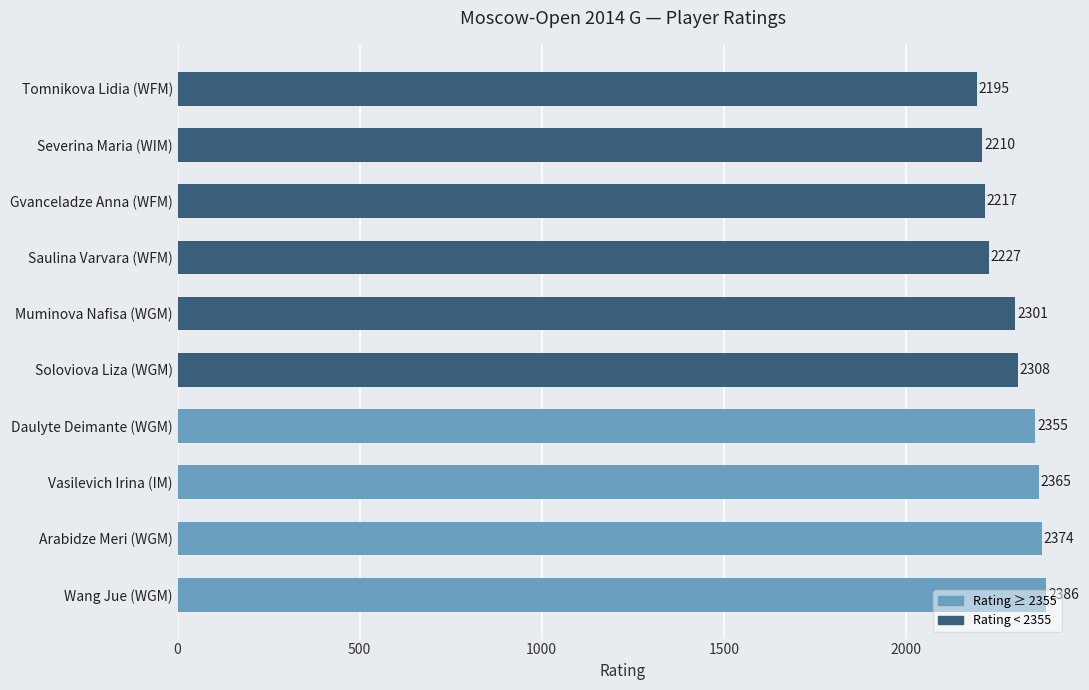

What is the change in value from Vasilevich Irina (IM) to Daulyte Deimante (WGM)?

-10